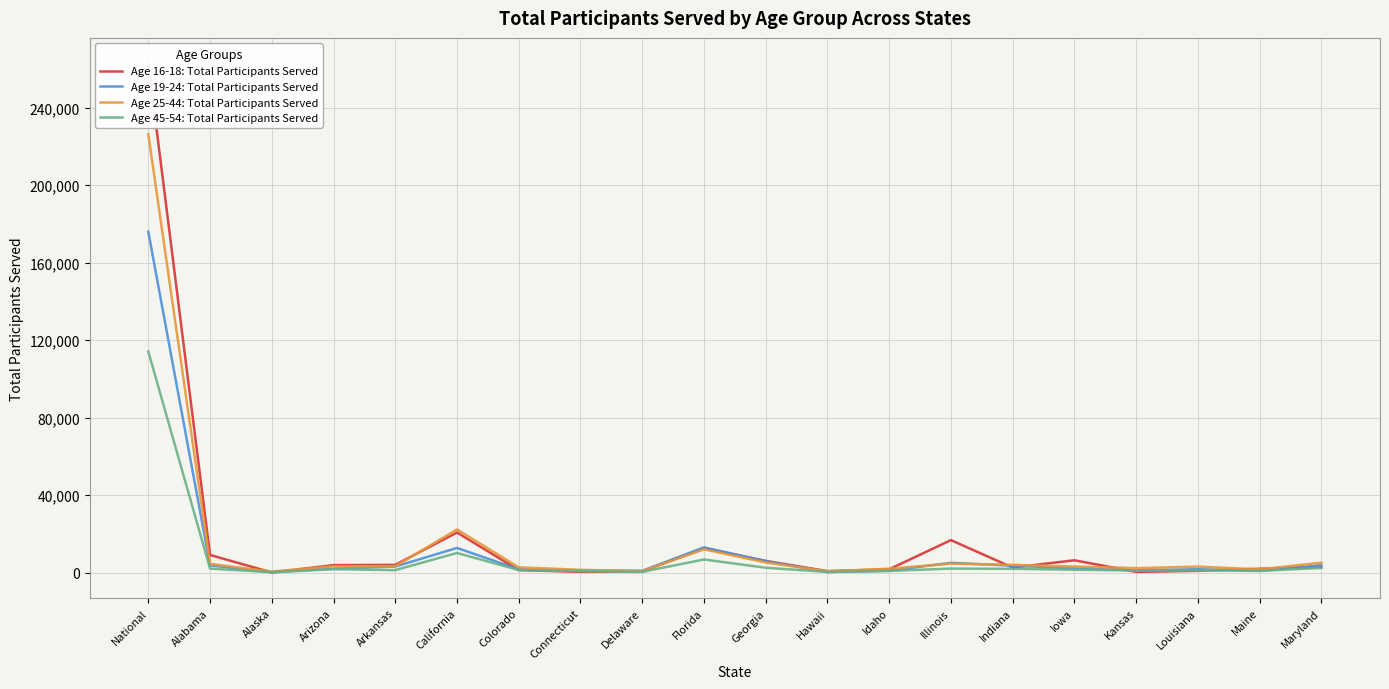

Which series has the largest total across all categories?

Age 16-18: Total Participants Served